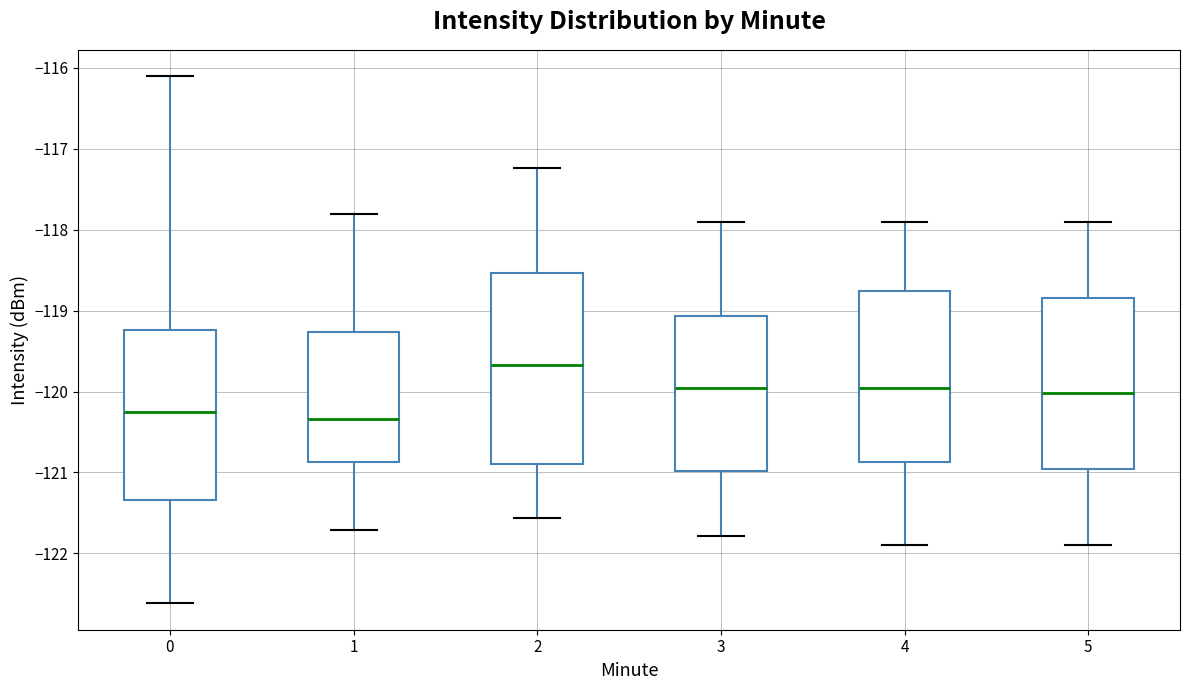

Reading left to right, read every box against the y-axis: the position of its median line, the range the box covers, and the ends of its whiskers. The values are not printed on the chart, so give them approximately, as read against the axis.

0: median -120.2, box -121.3 to -119.2, whiskers -122.6 to -116.1
1: median -120.3, box -120.9 to -119.3, whiskers -121.7 to -117.8
2: median -119.7, box -120.9 to -118.5, whiskers -121.6 to -117.2
3: median -120.0, box -121.0 to -119.1, whiskers -121.8 to -117.9
4: median -120.0, box -120.9 to -118.8, whiskers -121.9 to -117.9
5: median -120.0, box -121.0 to -118.8, whiskers -121.9 to -117.9